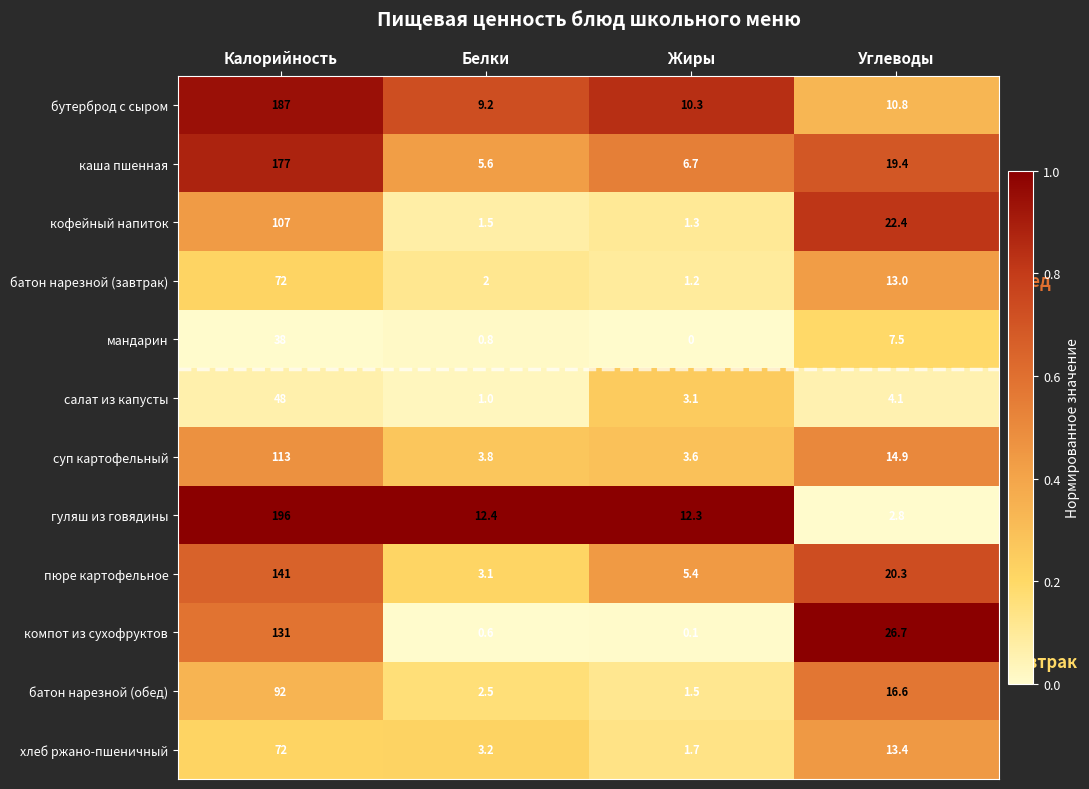

Which series has the largest total across all categories?

гуляш из говядины